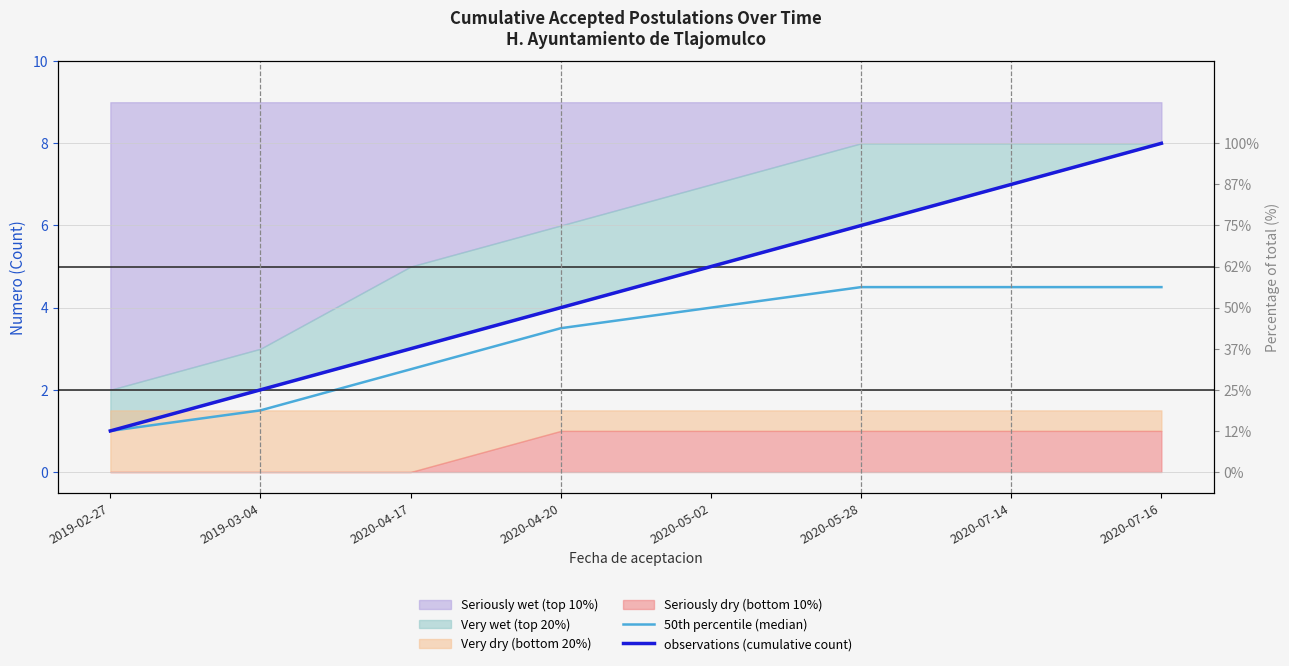

The 50th percentile (median) series shows 6.0 at 2020-07-16. True or false?

False